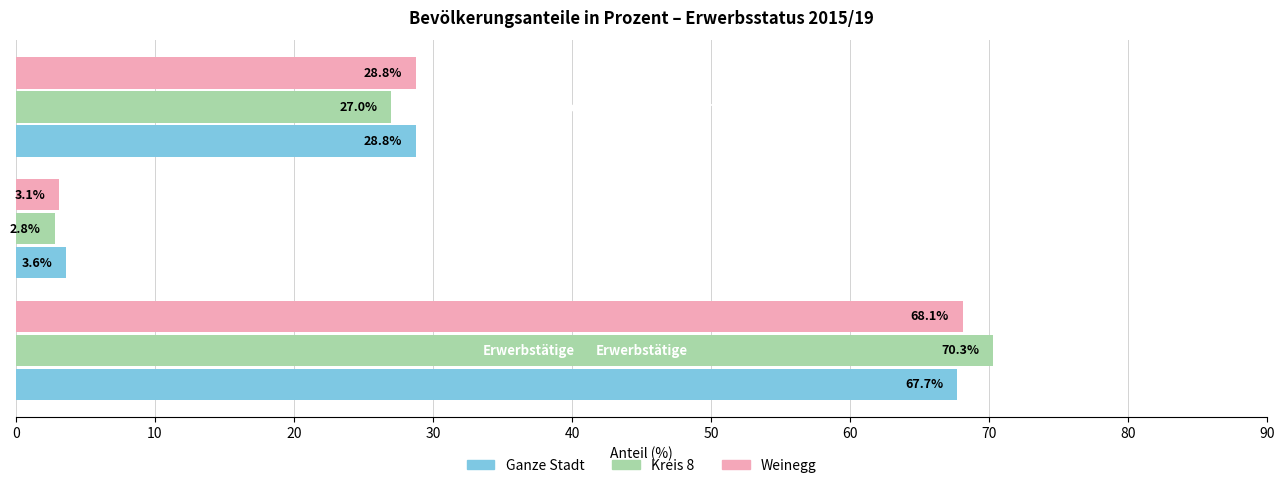

What is the sum of all Kreis 8 values?

100.1